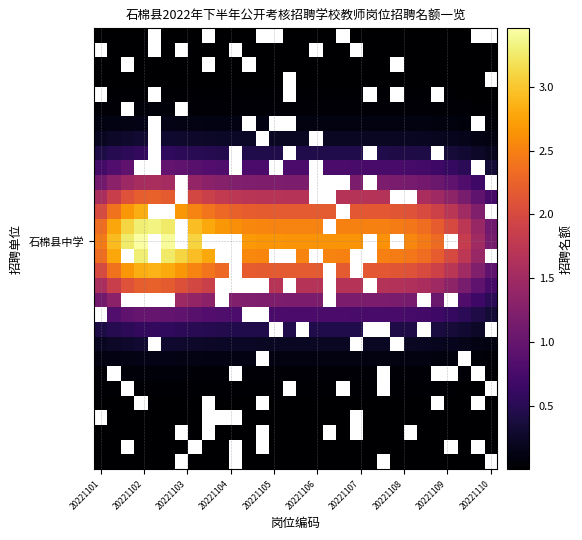

At how many categories does at least one series exceed 2?

26